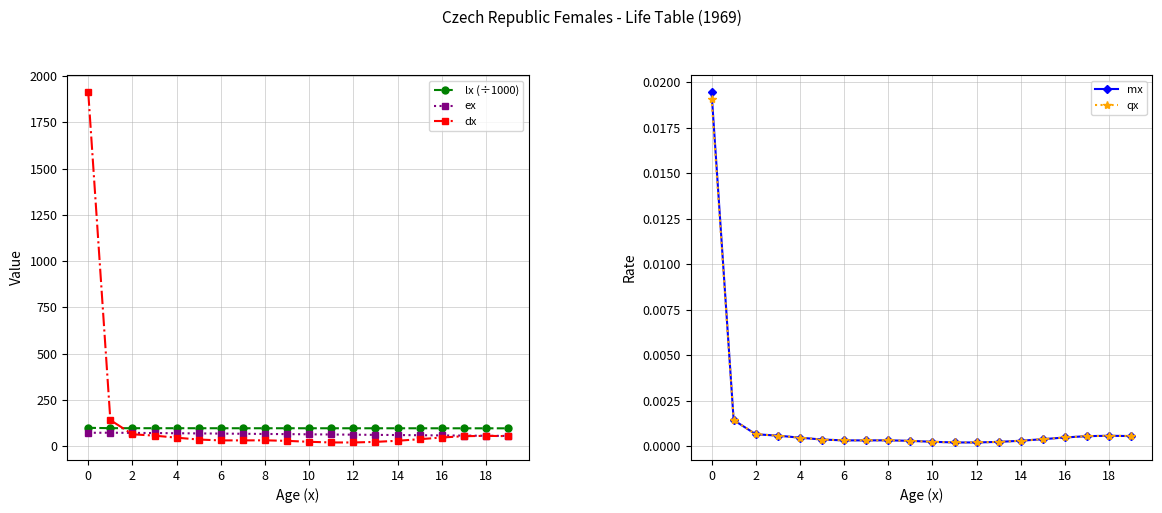

True or false: dx and qx cross at least once.

False